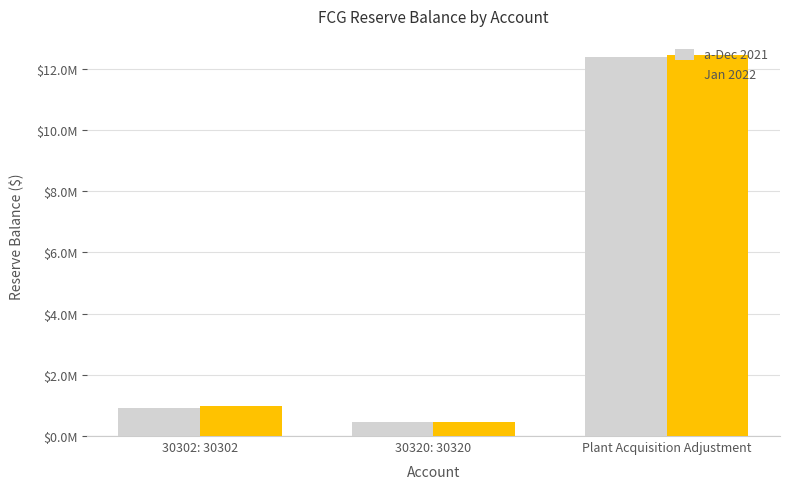

What is the highest value of the Jan 2022 series?

12452680.7